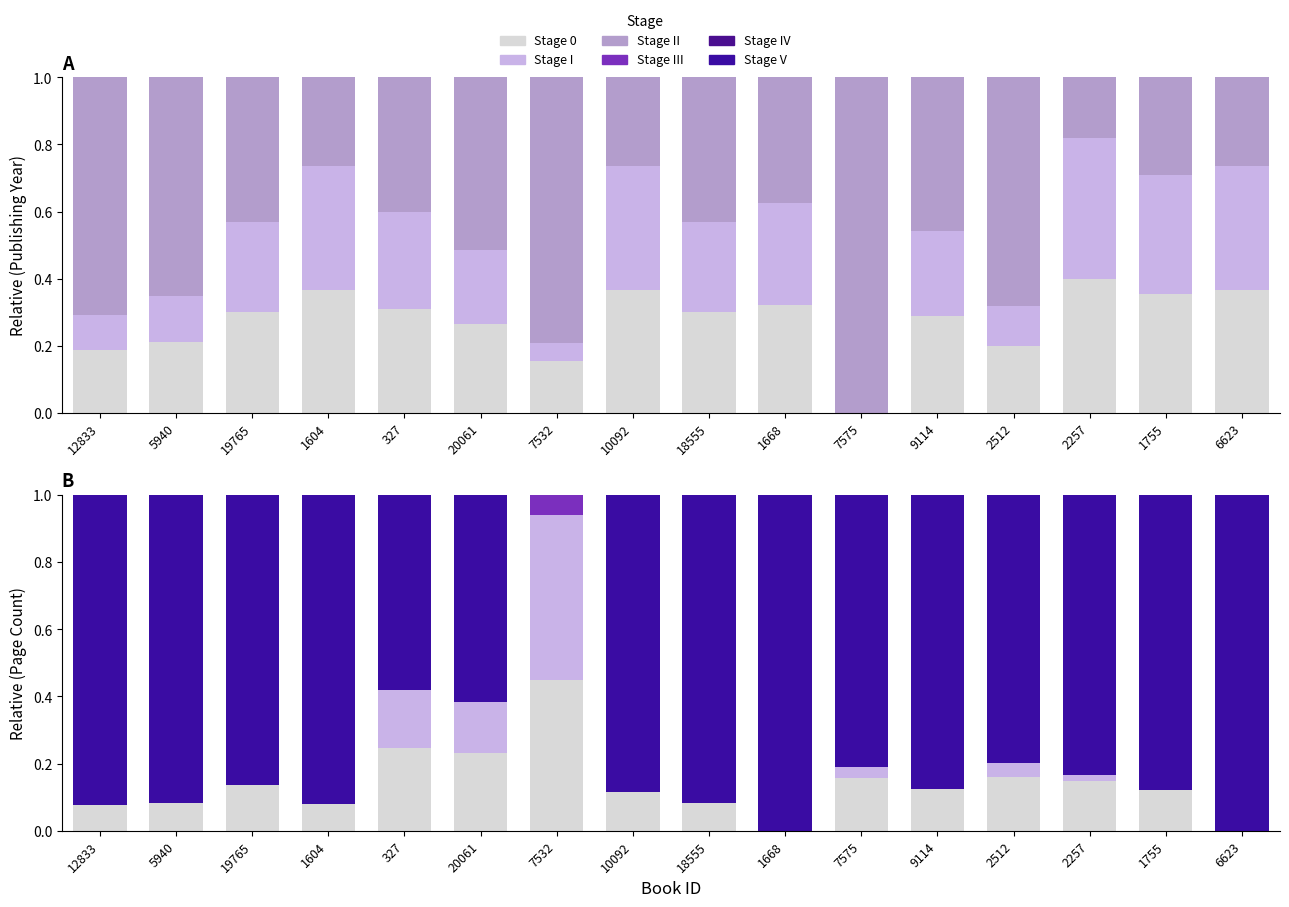

At which category is the sum across all series the highest?

12833